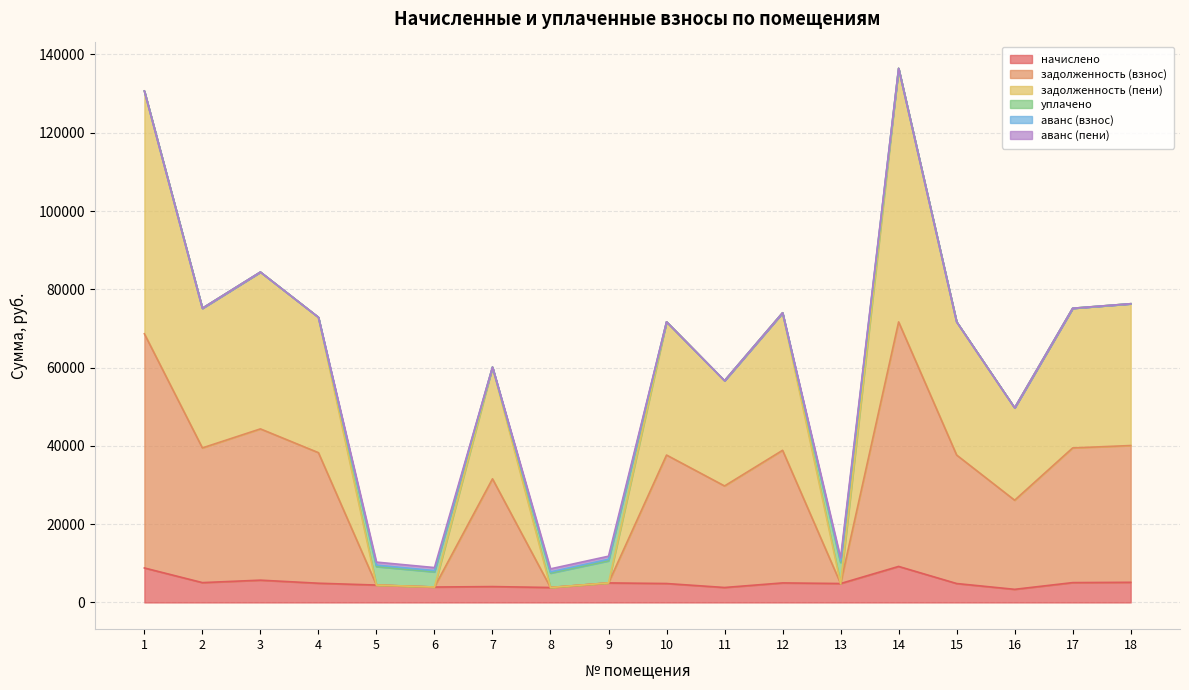

What is the minimum value for начислено?

3354.0